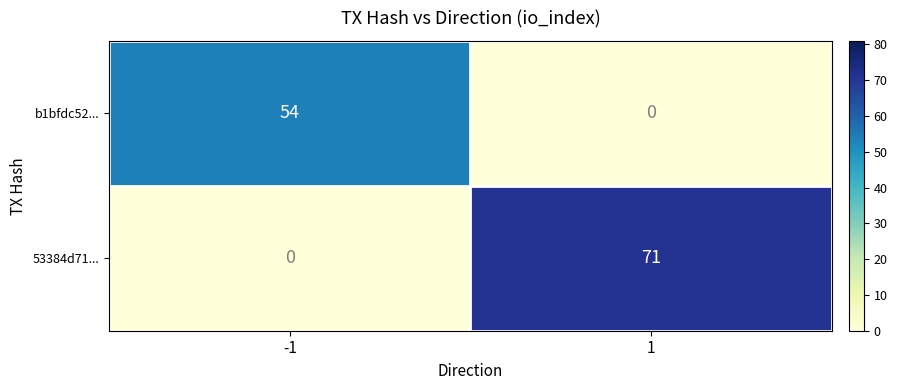

At how many categories does at least one series exceed 48?

2